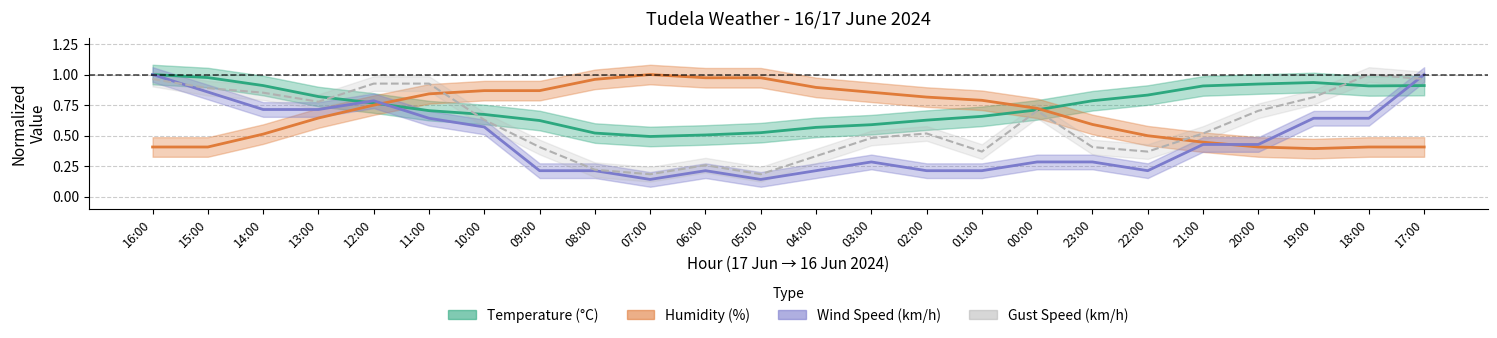

What is the difference between the maximum and minimum values in the Wind Speed series?

0.9